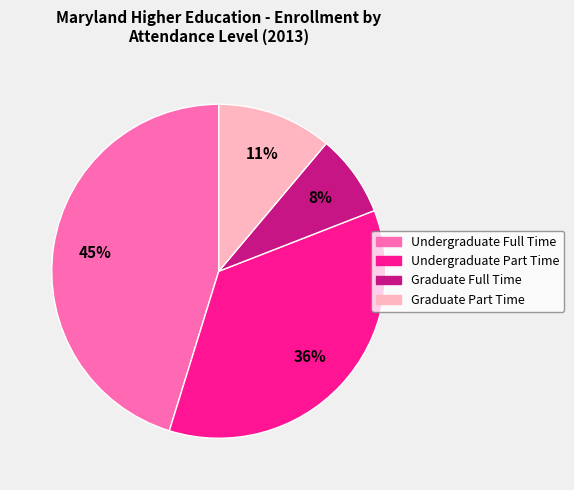

Is it true that Graduate Part Time is 5% of the pie?

False